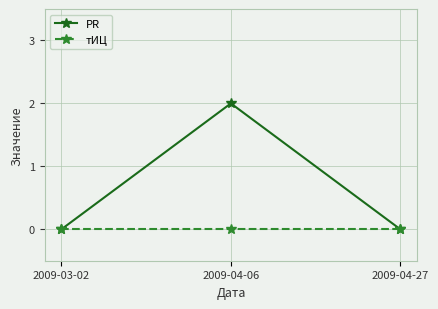

Between 2009-04-06 and 2009-04-27, which series saw the biggest shift?

PR